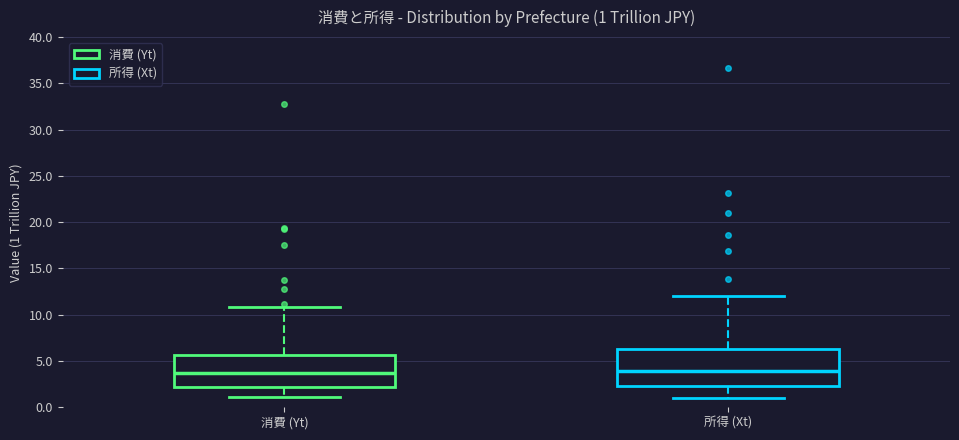

Comparing the boxes themselves (not the whiskers), which one is the tallest?

所得 (Xt)